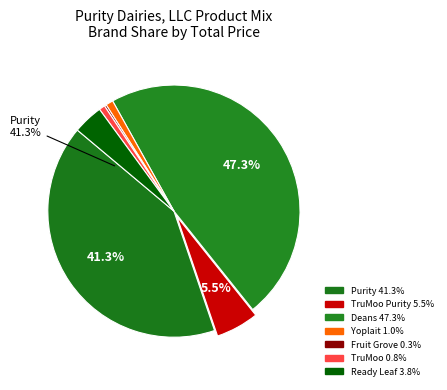

Is there any slice that represents more than half of the pie?

No